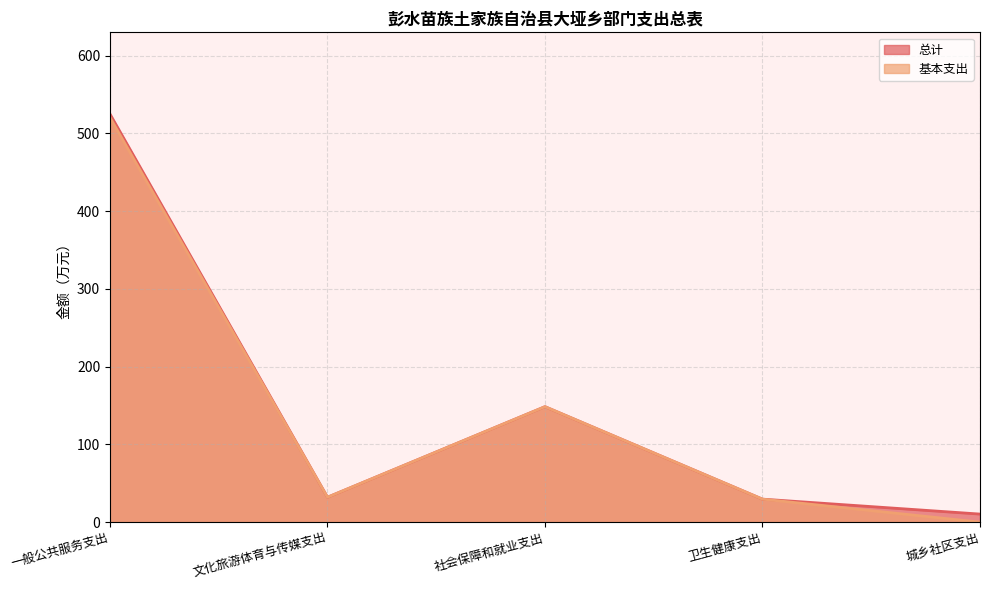

How many lines are shown in the chart?

2